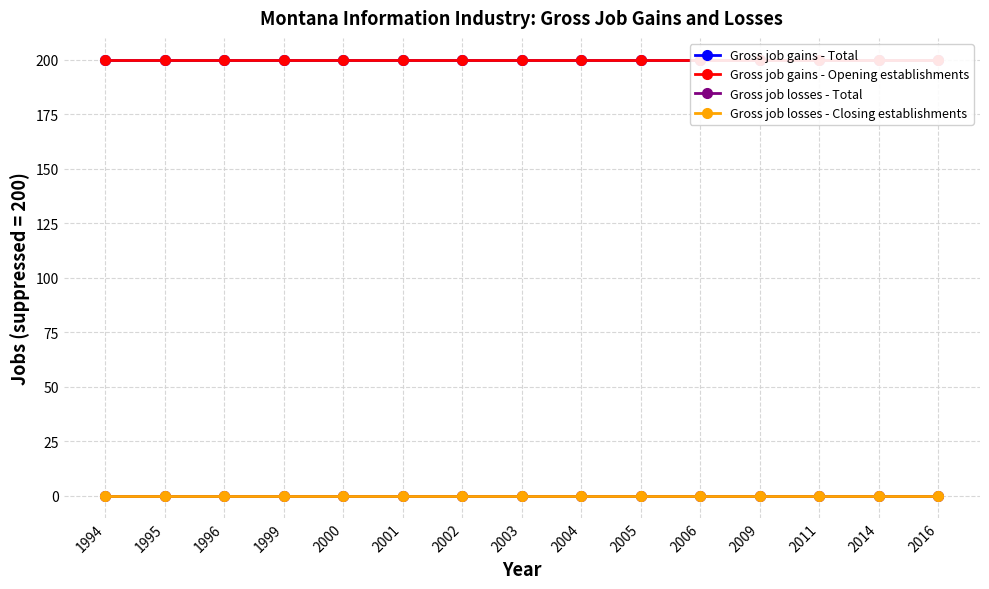

True or false: Gross job gains - Opening establishments and Gross job gains - Total cross at least once.

False